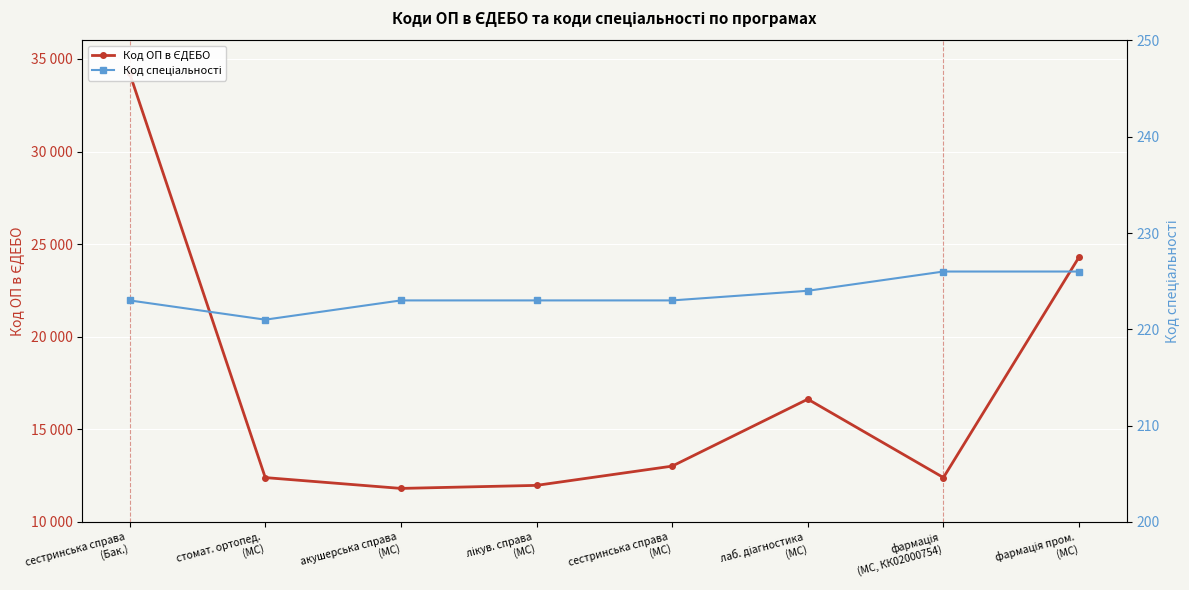

True or false: Код ОП в ЄДЕБО has more than 2 interior local peaks.

False